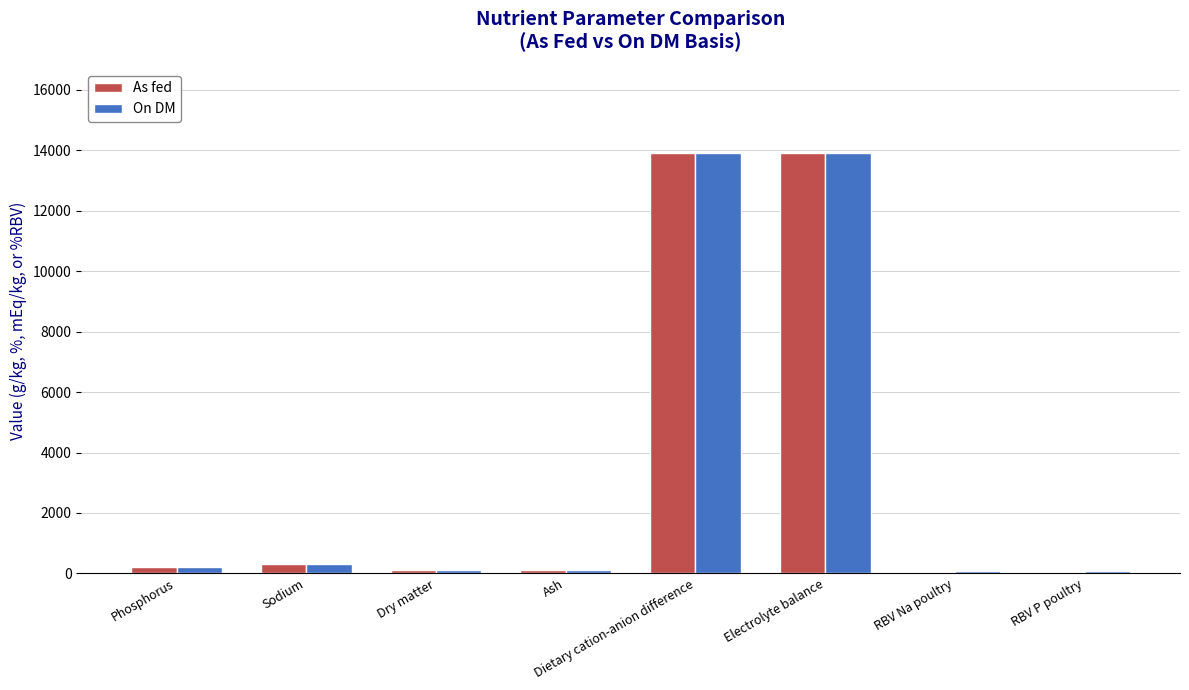

Which series changed the most between Phosphorus and Electrolyte balance?

On DM